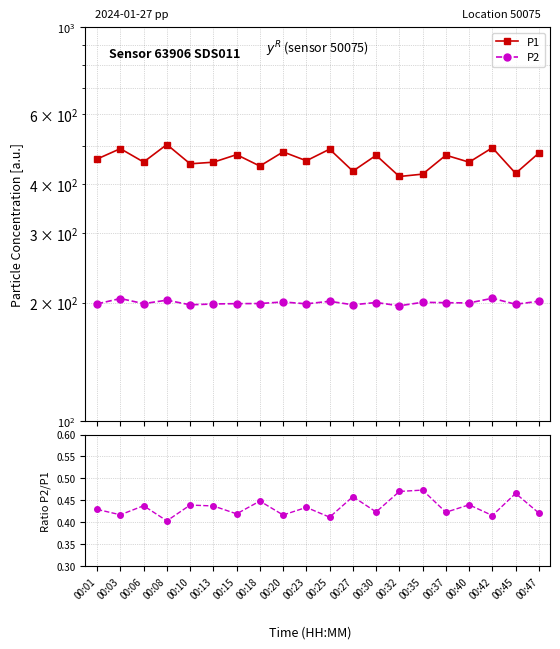

True or false: P2 and P1 cross at least once.

False